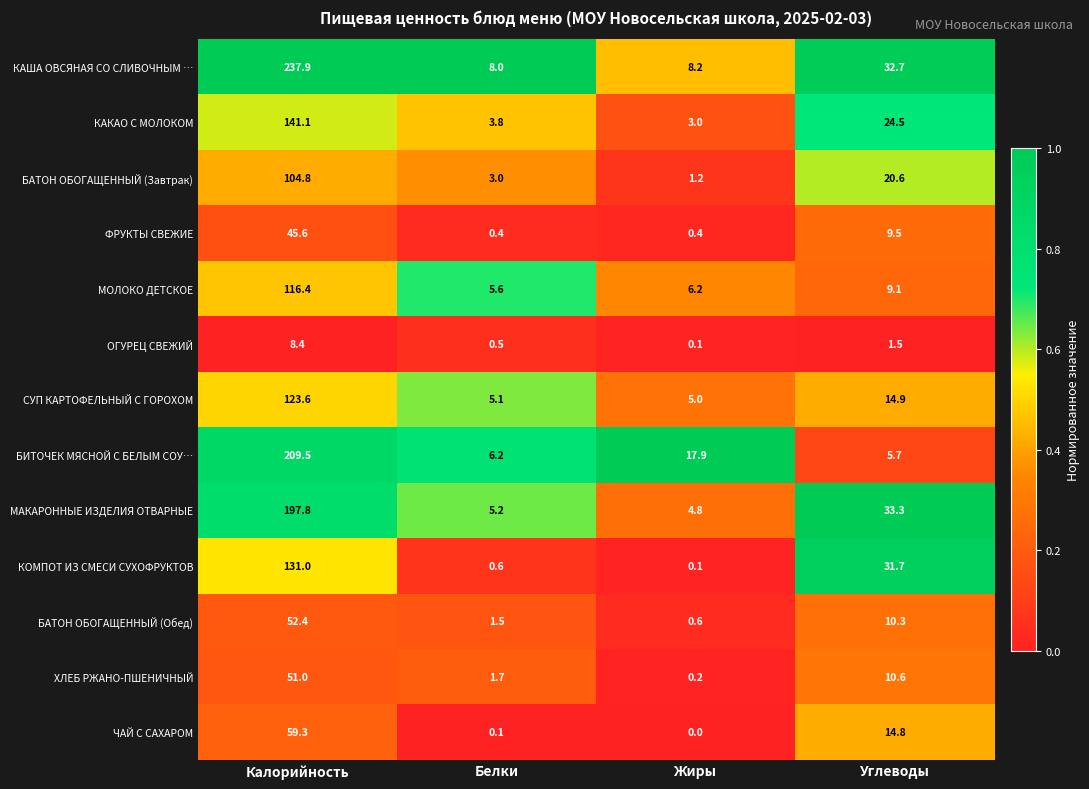

Is it true that МОЛОКО ДЕТСКОЕ equals 3.3 at Белки?

False